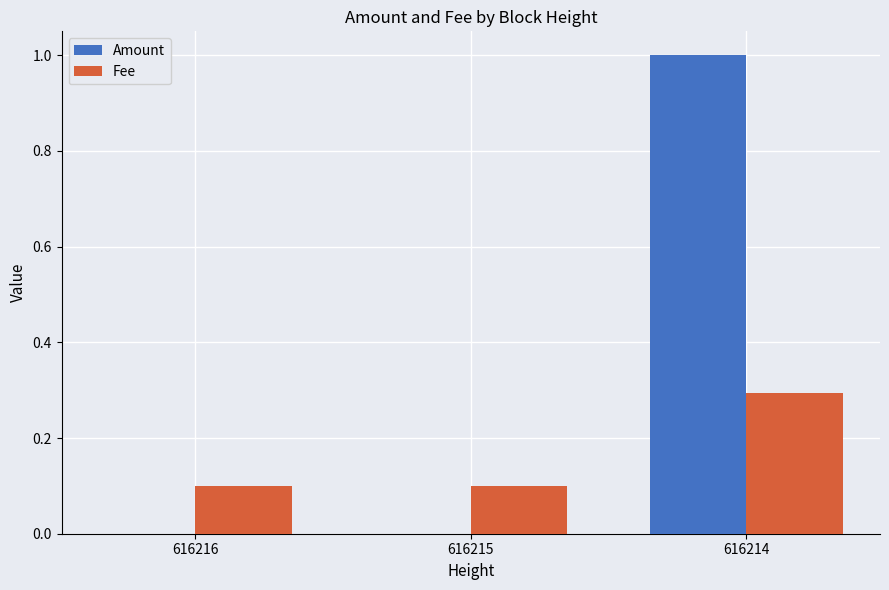

What is the maximum value shown in the chart?

1.0